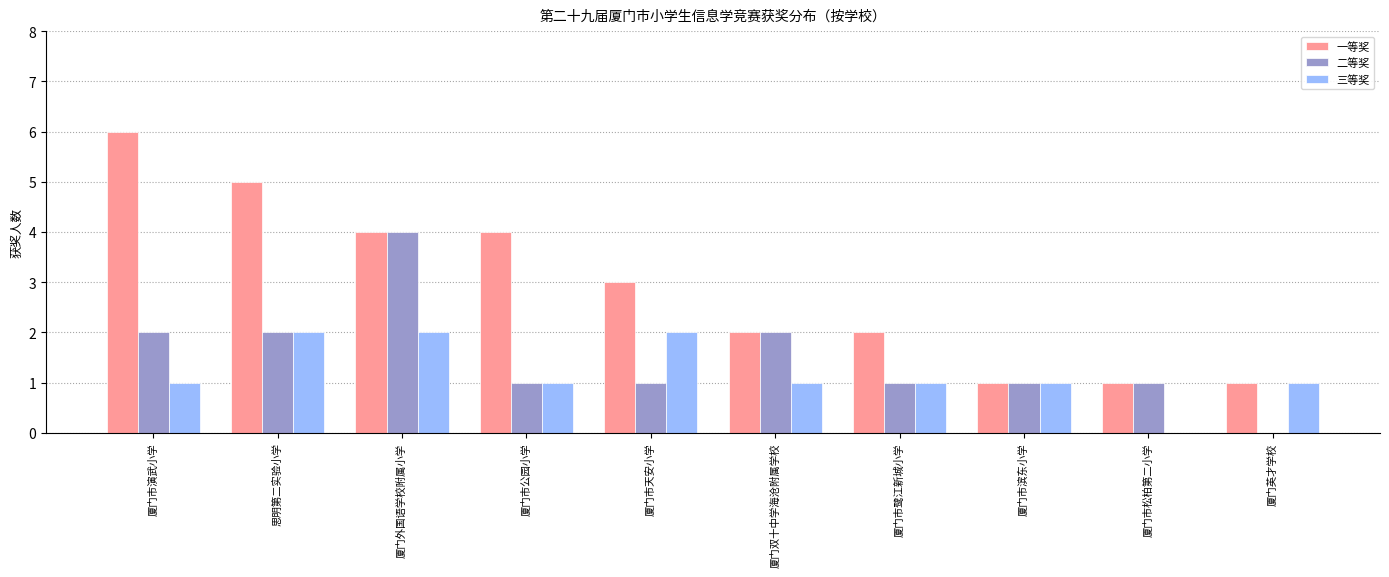

Which category has the lowest value in the 二等奖 series?

厦门英才学校